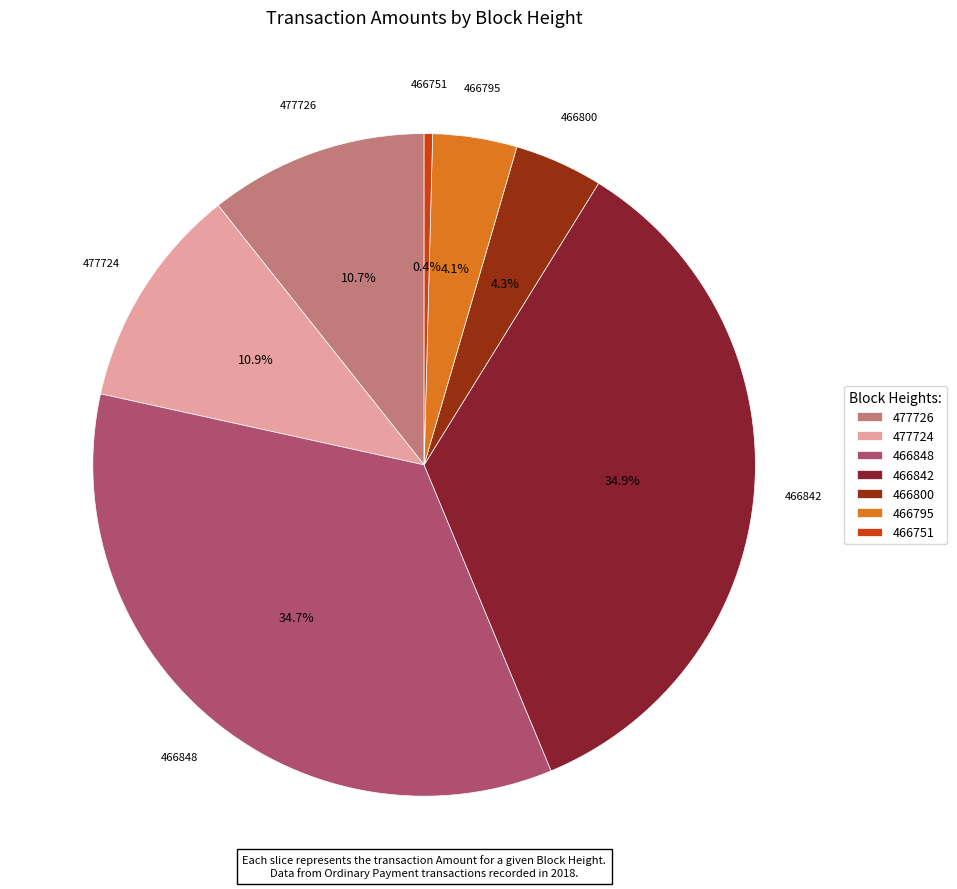

What percentage is the 466848 slice, to the nearest percent?

35%